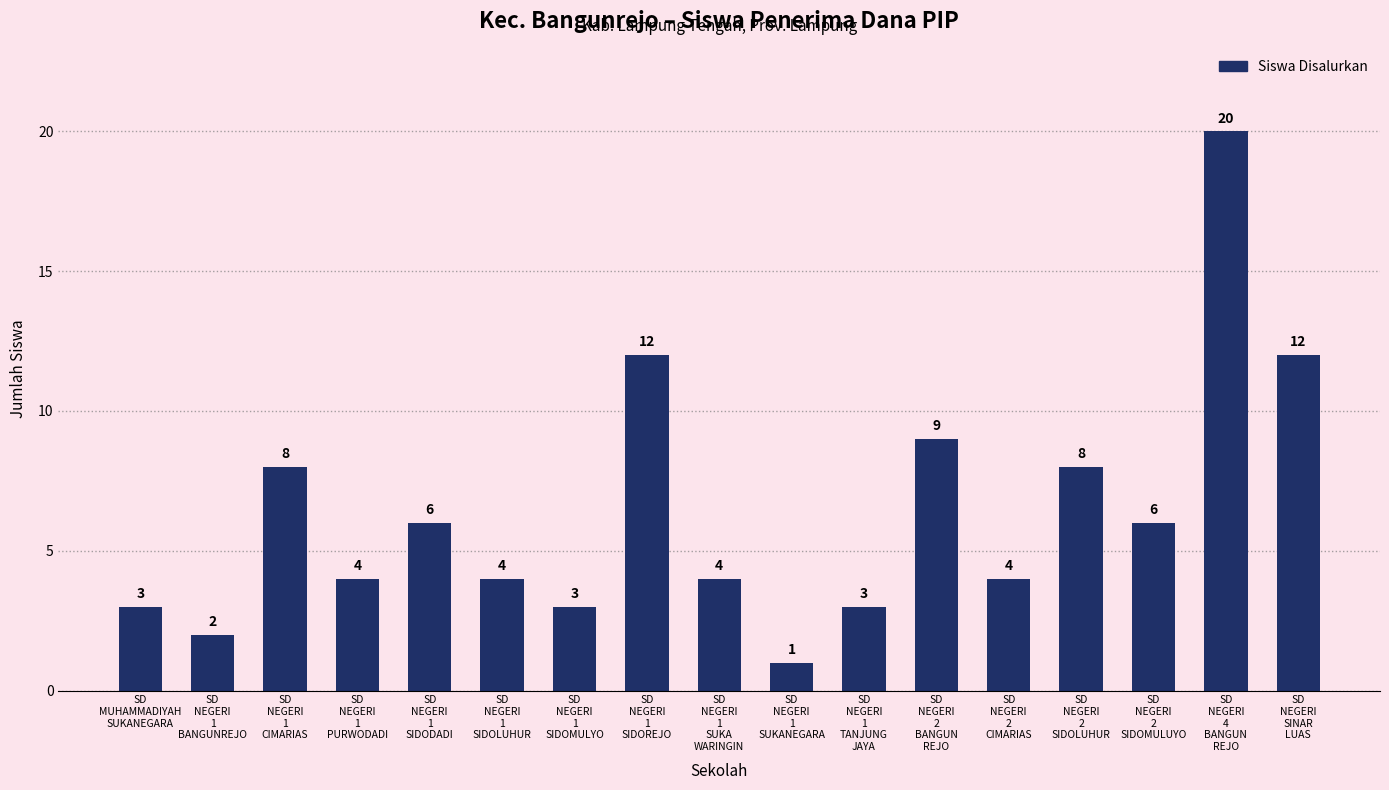

Where is the data nearest to the value 10?

SD
NEGERI
2
BANGUN
REJO